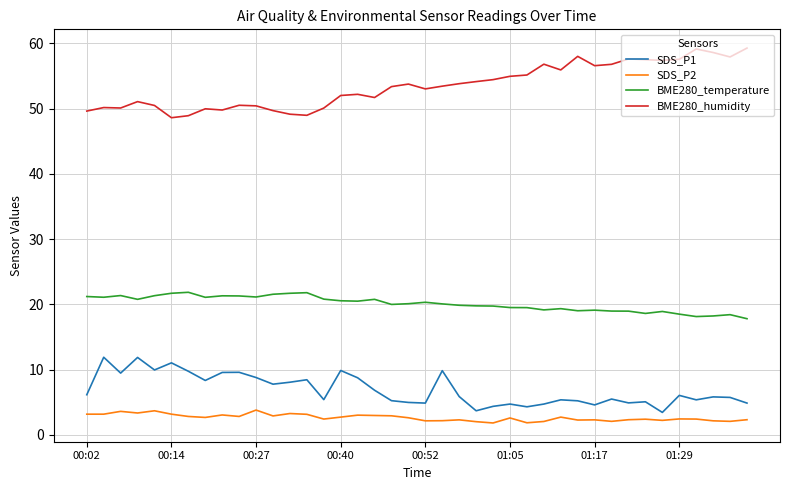

List the series in order of their peak value, lowest first.

SDS_P2, SDS_P1, BME280_temperature, BME280_humidity